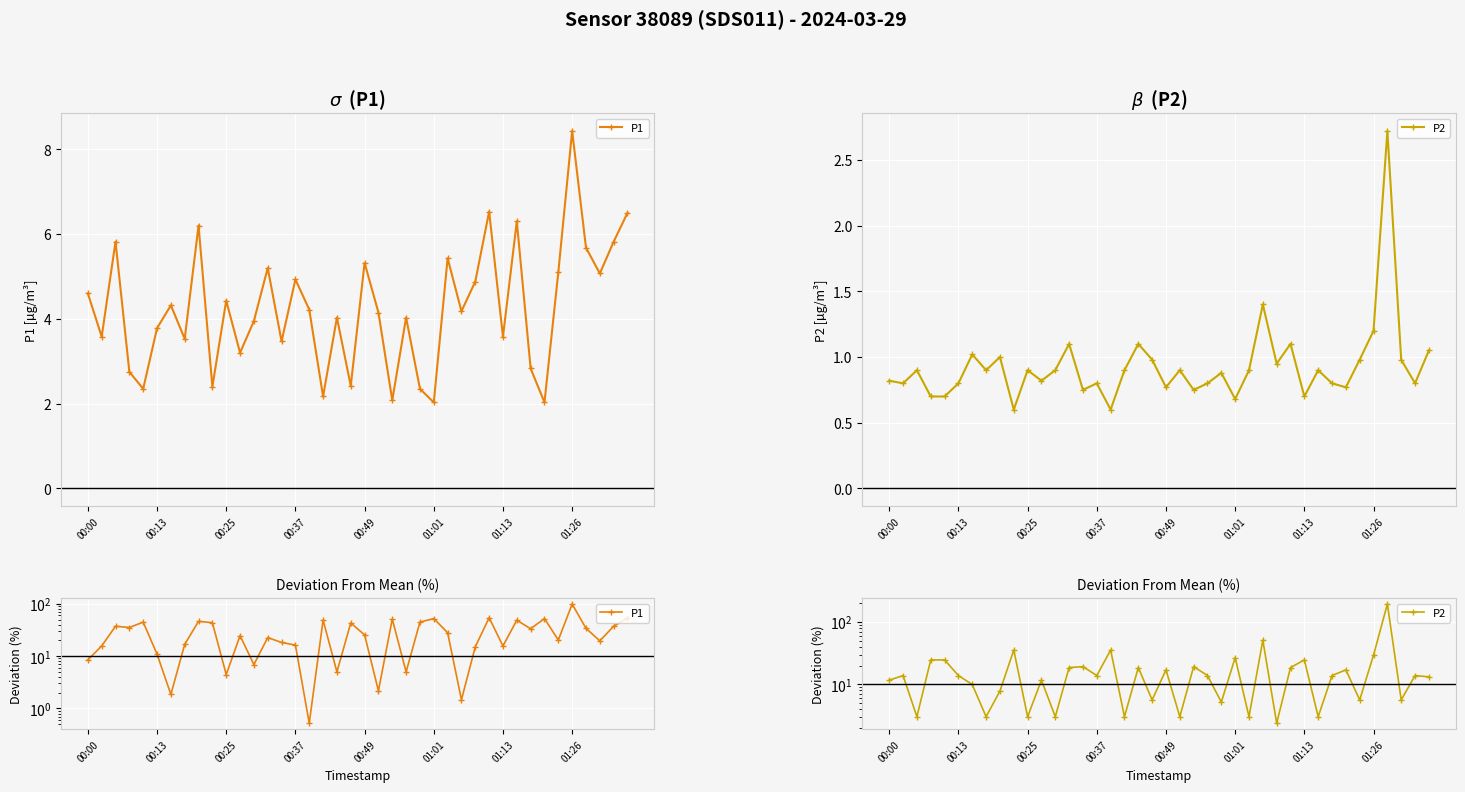

Is the value of P2 at 01:13 greater than the value of P1 at 36?

No